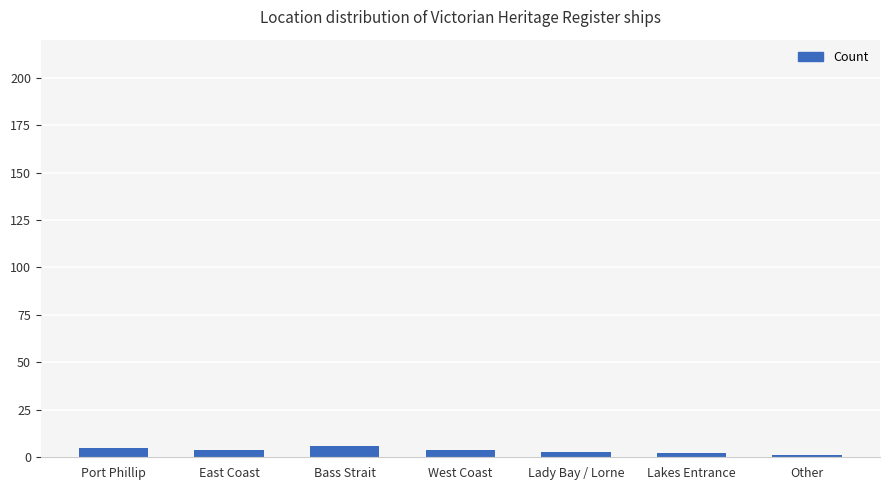

What is the difference between the maximum and minimum values?

5